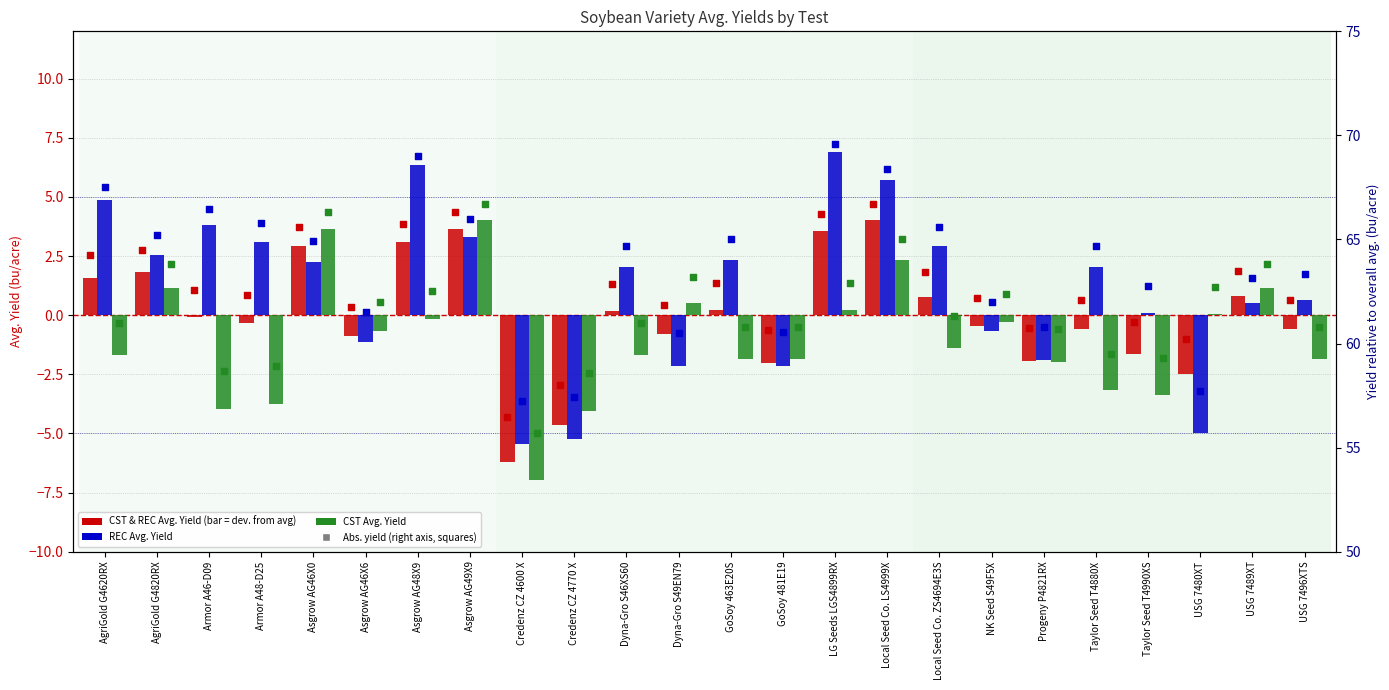

Which series has the widest spread of Y values?

REC Avg. Yield (bu/acre)